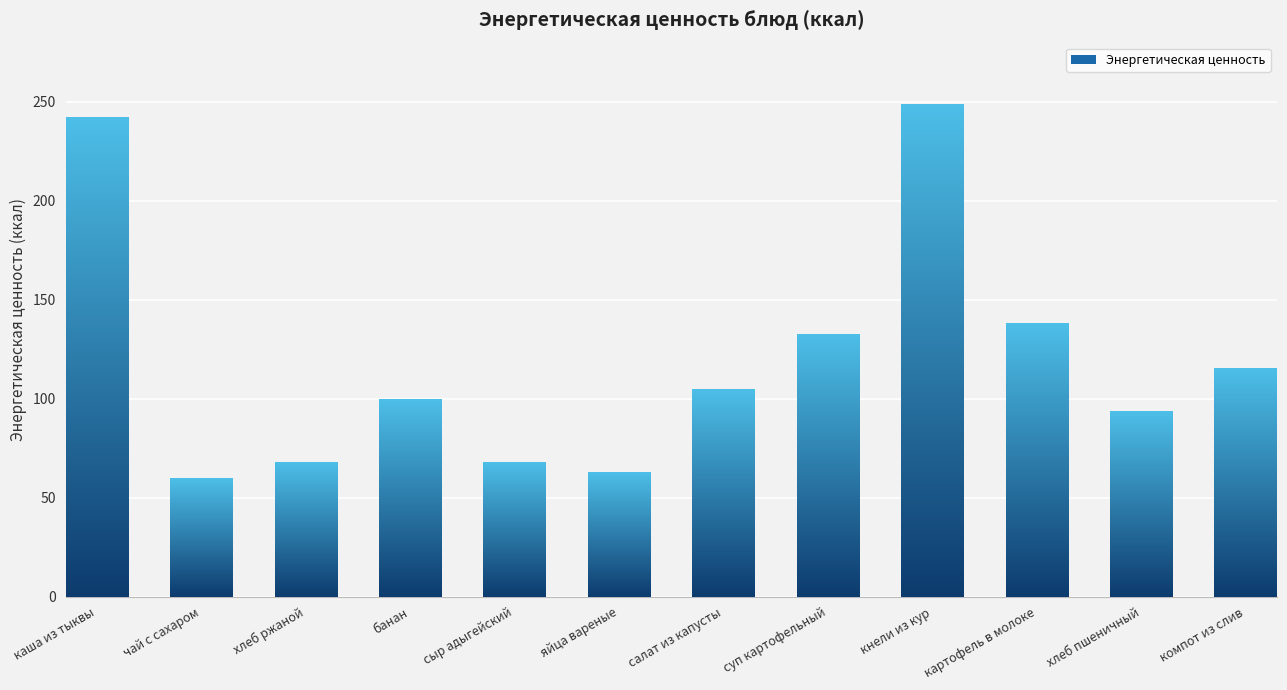

Are the bars horizontal?

No